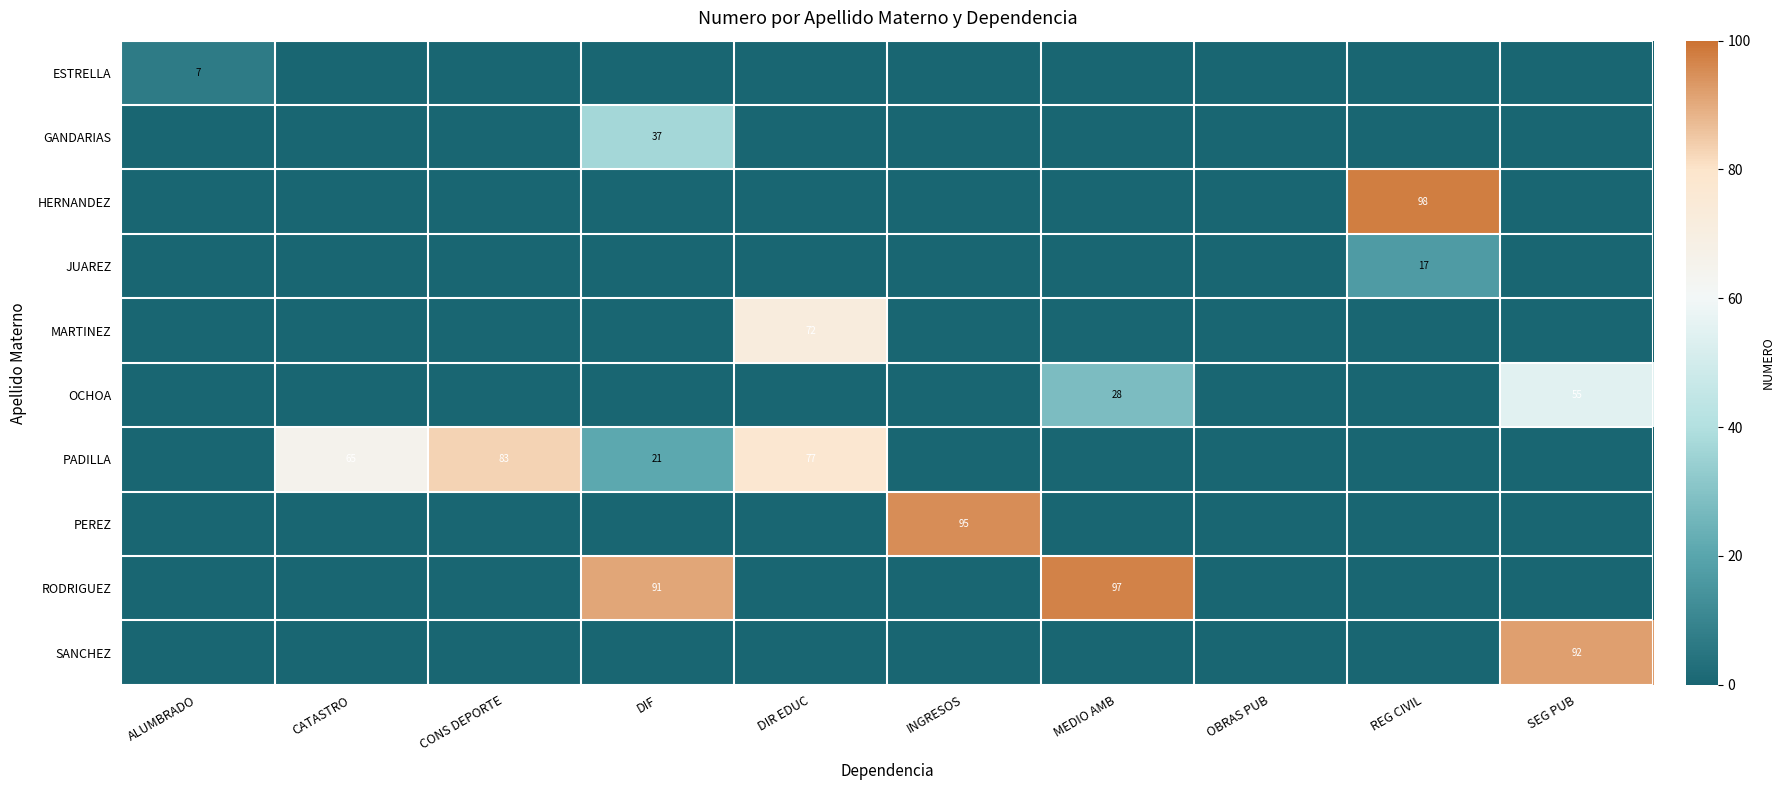

Which has a higher value, CONS DEPORTE or OBRAS PUB?

CONS DEPORTE